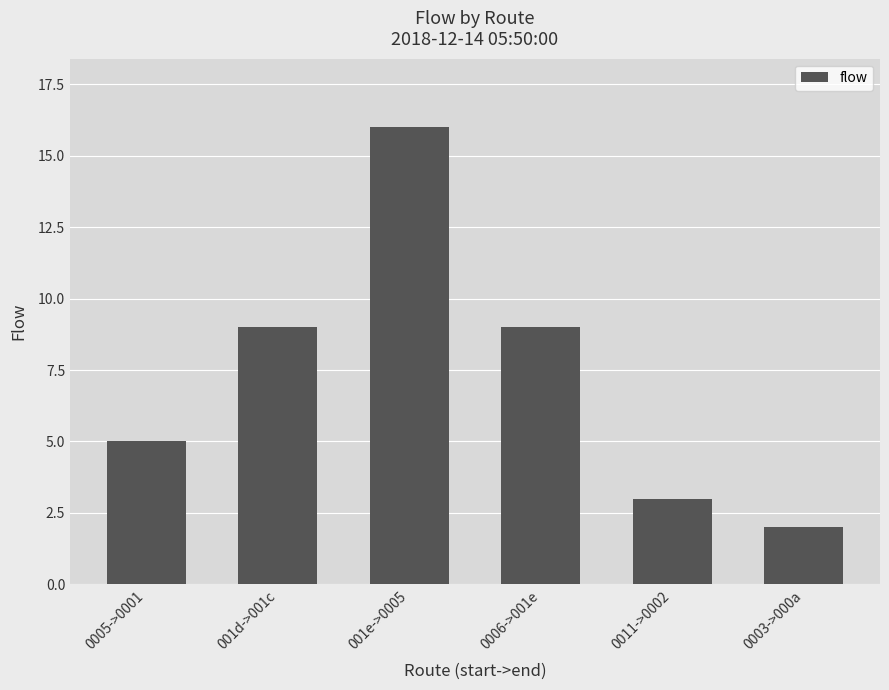

What is the ratio of the value at 0006->001e to the value at 0005->0001?

1.8